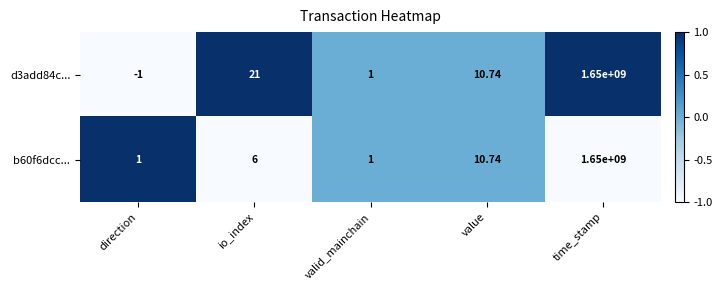

How many categories are shown in the chart?

5